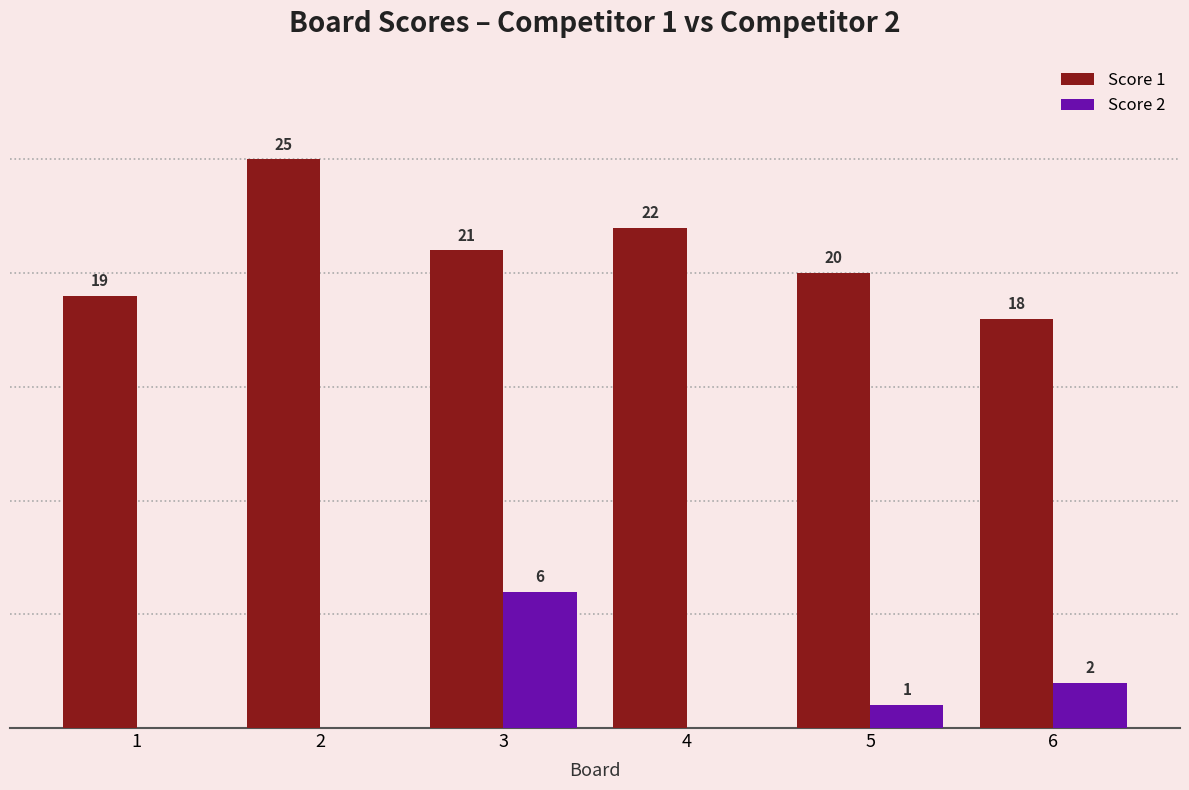

What are all the series names shown in the legend?

Score 1, Score 2